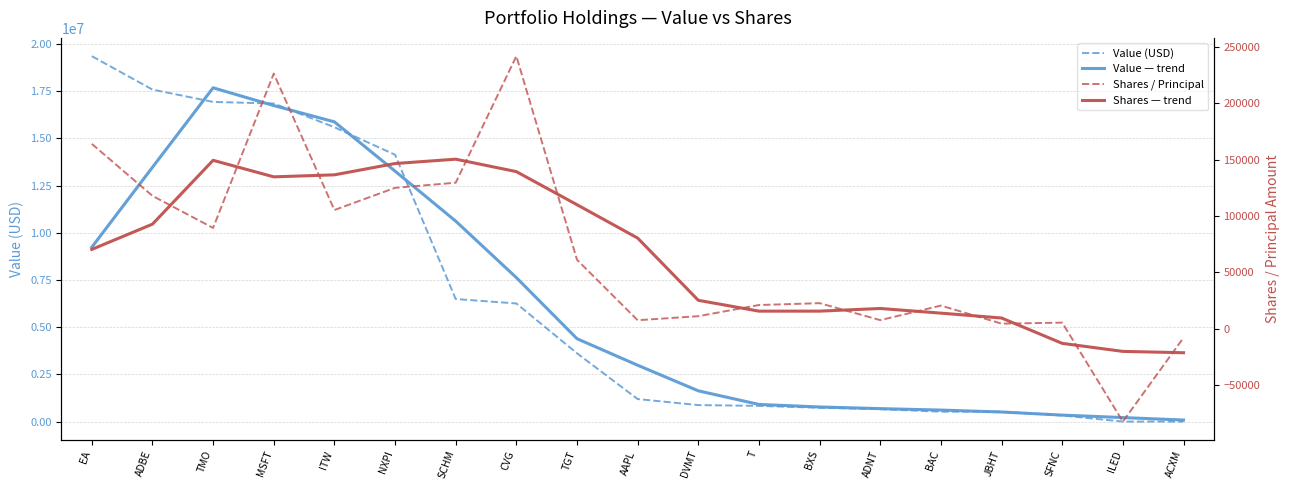

Is the value of Shares — trend at MSFT greater than the value of Shares / Principal at T?

Yes